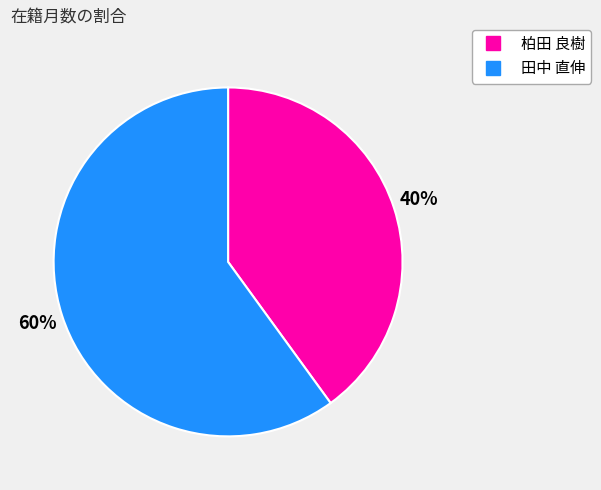

Is there any slice that represents more than half of the pie?

Yes